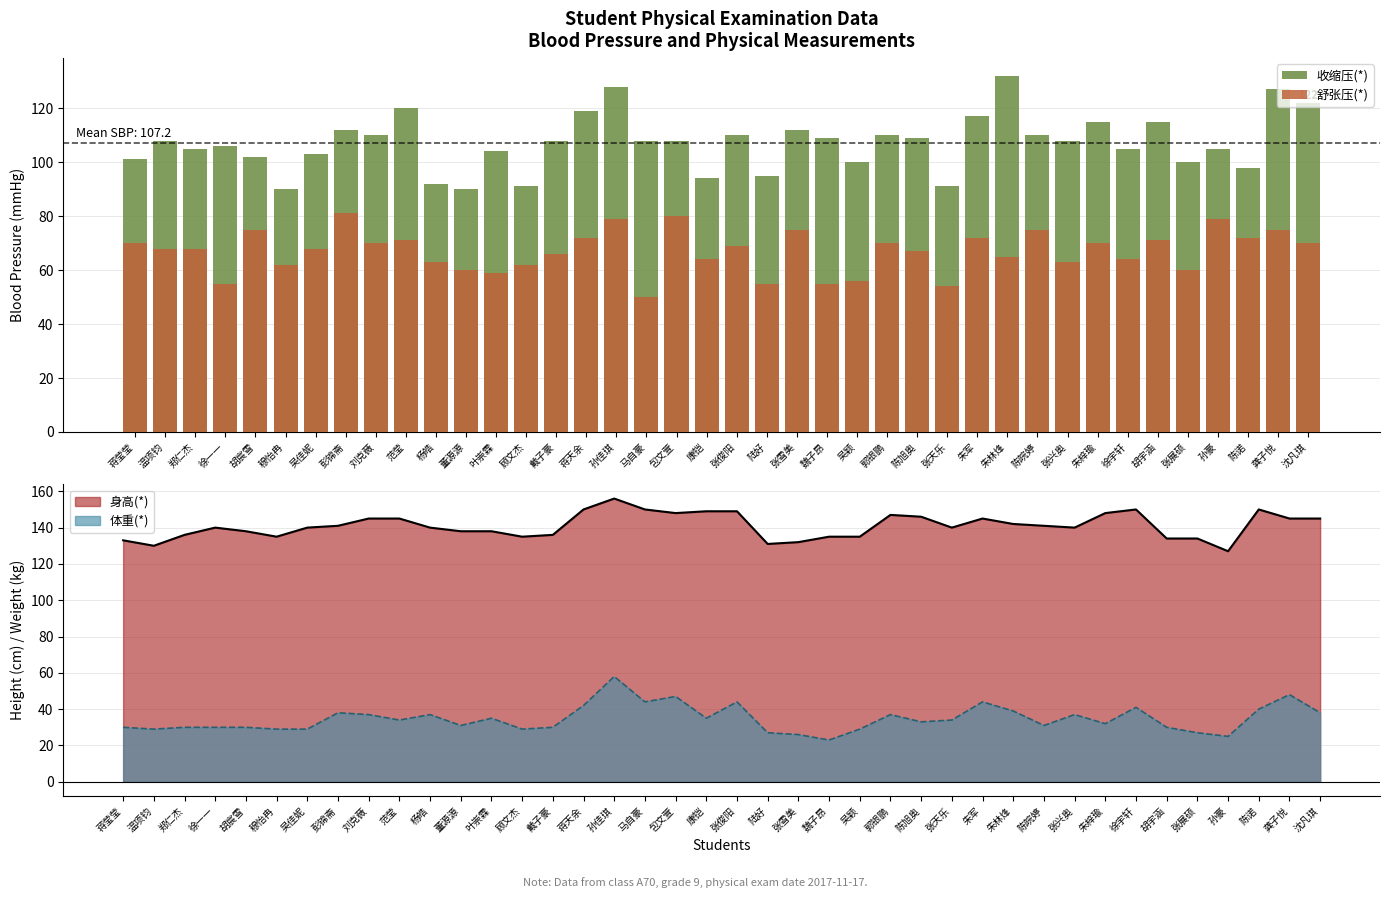

Is the value of 收缩压(*) at 张俊阳 greater than the value of 舒张压(*) at 张兴奥?

Yes